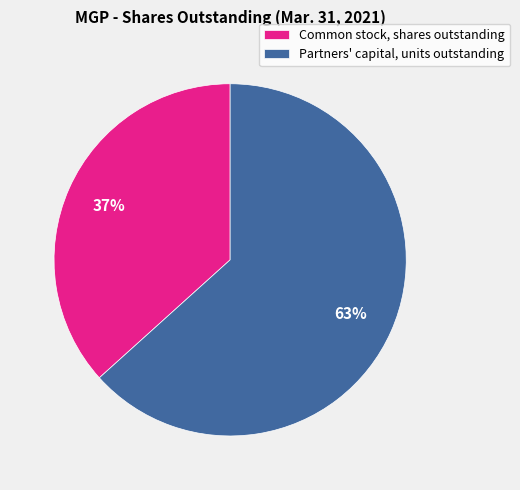

What is the majority slice?

Partners' capital, units outstanding